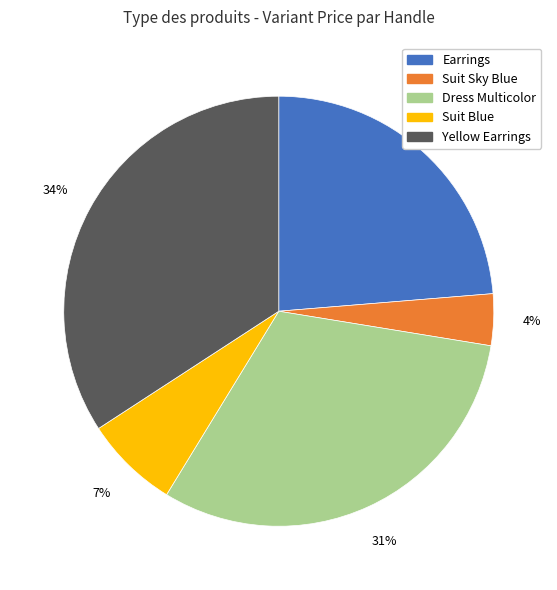

Is there a majority slice in this chart?

No